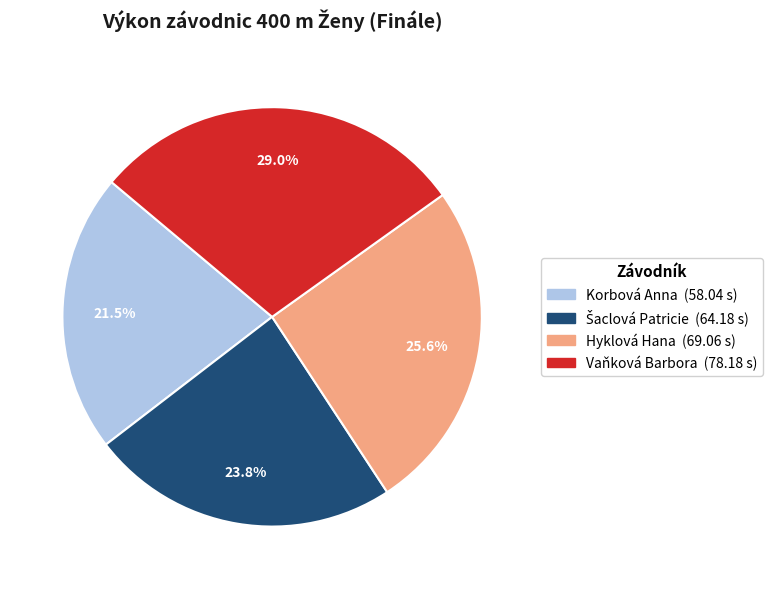

What is the total percentage of Vaňková Barbora and Korbová Anna?

50.6%